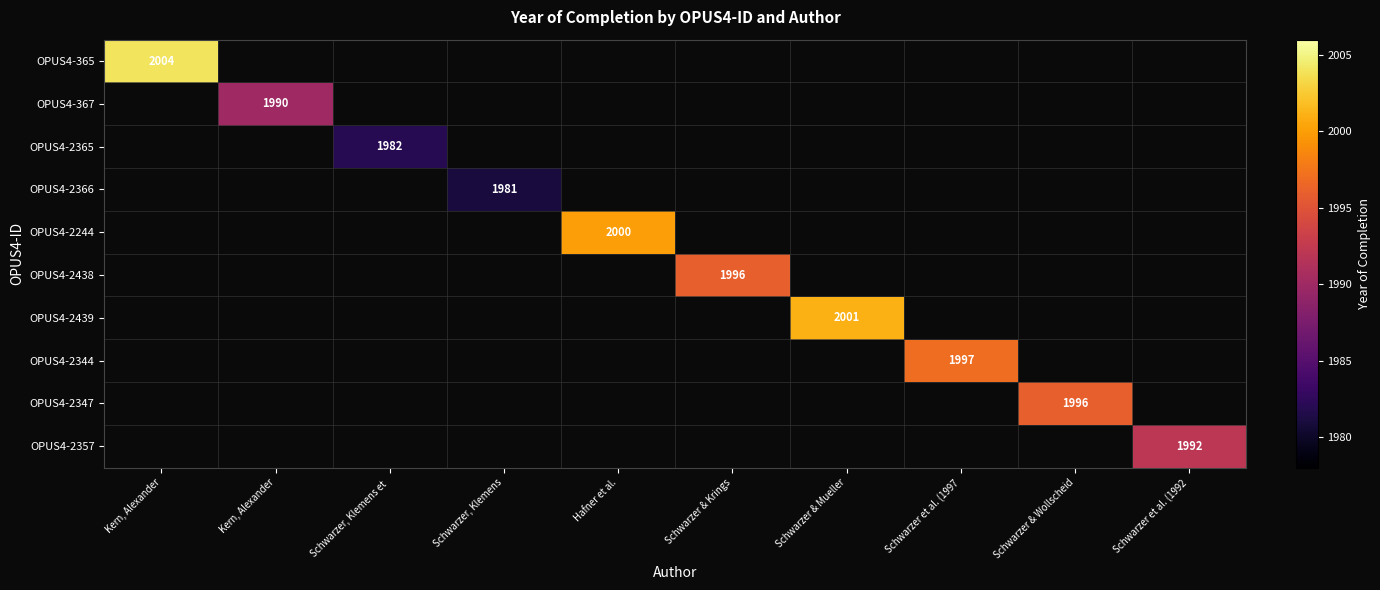

At which label does OPUS4-365 reach its minimum?

Kern, Alexander